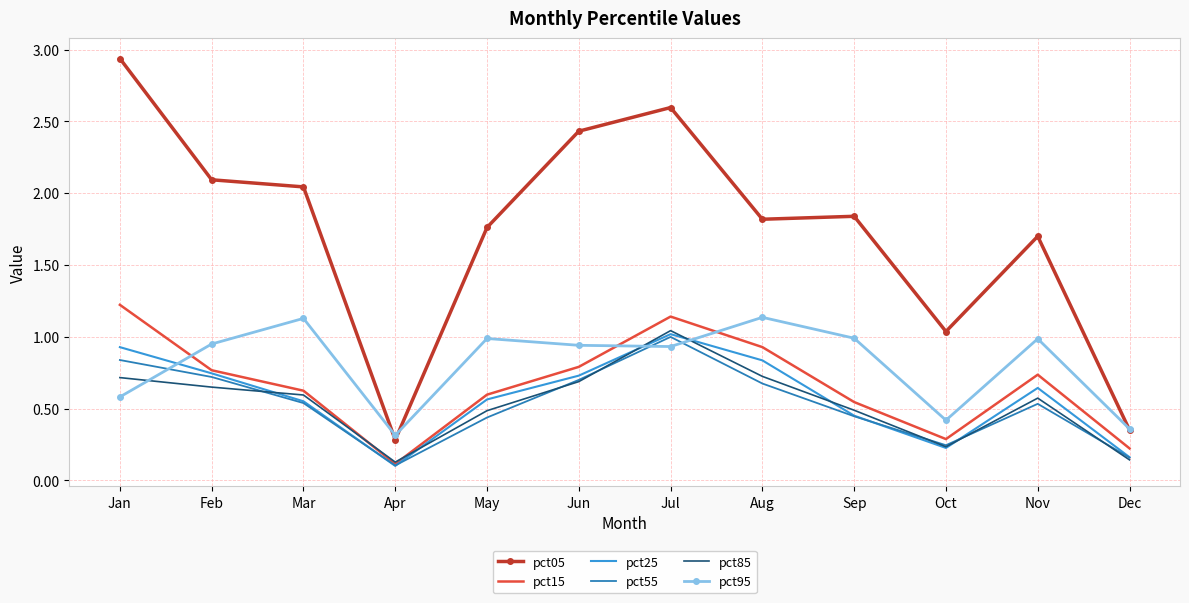

How many intersections are there between pct25 and pct95?

3